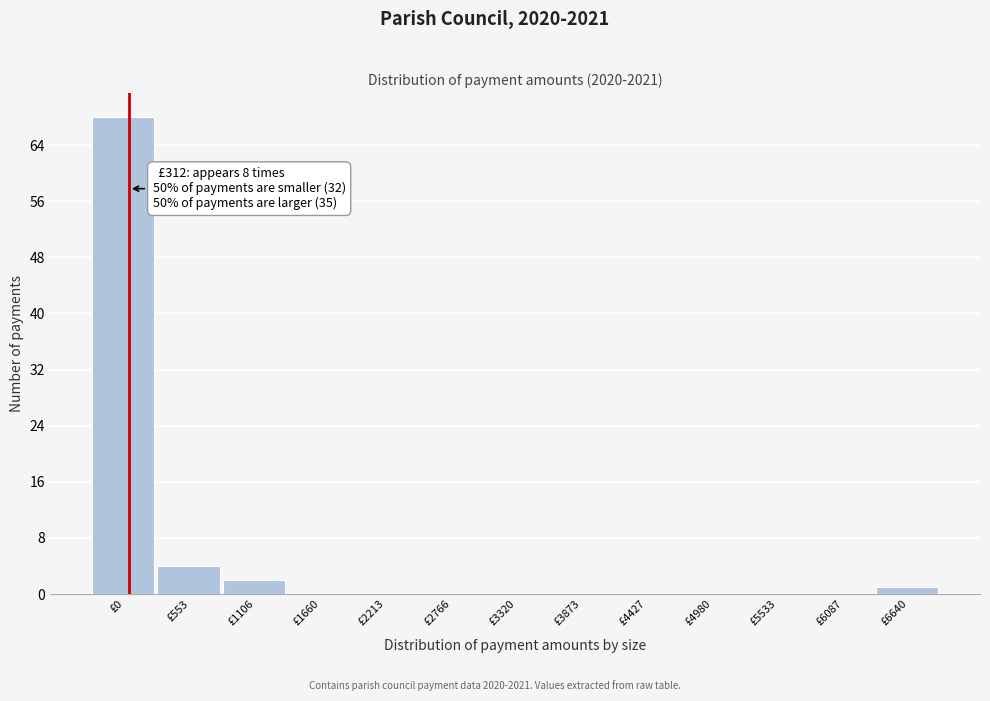

Reading left to right, extract all data points from this chart.

£0=68	£553=4	£1106=2	£1660=0	£2213=0	£2766=0	£3320=0	£3873=0	£4427=0	£4980=0	£5533=0	£6087=0	£6640=1